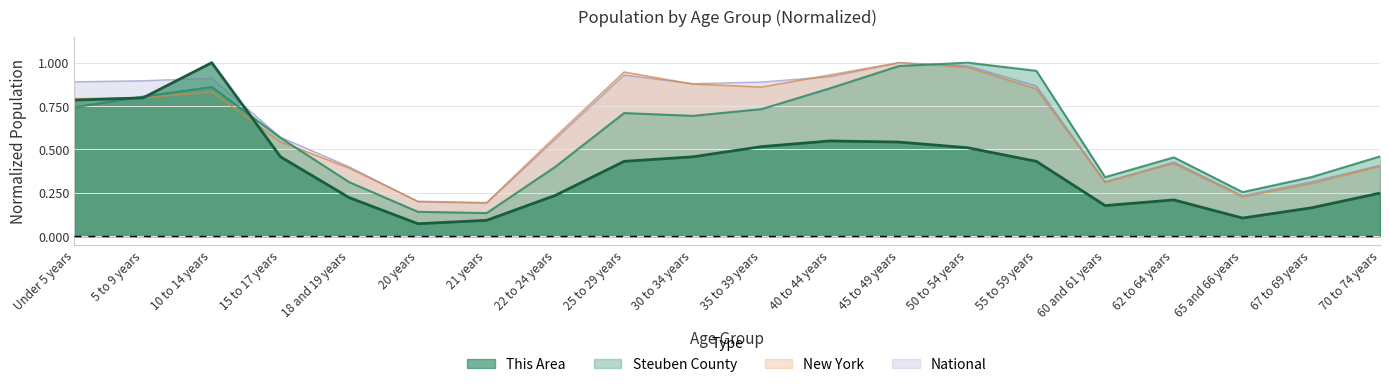

Reading right to left, list all the values displayed in this chart.

This Area: 70 to 74 years=0.2	67 to 69 years=0.2	65 and 66 years=0.1	62 to 64 years=0.2	60 and 61 years=0.2	55 to 59 years=0.4	50 to 54 years=0.5	45 to 49 years=0.5	40 to 44 years=0.5	35 to 39 years=0.5	30 to 34 years=0.5	25 to 29 years=0.4	22 to 24 years=0.2	21 years=0.1	20 years=0.1	18 and 19 years=0.2	15 to 17 years=0.5	10 to 14 years=1.0	5 to 9 years=0.8	Under 5 years=0.8
Steuben County: 70 to 74 years=0.5	67 to 69 years=0.3	65 and 66 years=0.3	62 to 64 years=0.5	60 and 61 years=0.3	55 to 59 years=1.0	50 to 54 years=1.0	45 to 49 years=1.0	40 to 44 years=0.9	35 to 39 years=0.7	30 to 34 years=0.7	25 to 29 years=0.7	22 to 24 years=0.4	21 years=0.1	20 years=0.1	18 and 19 years=0.3	15 to 17 years=0.6	10 to 14 years=0.9	5 to 9 years=0.8	Under 5 years=0.7
New York: 70 to 74 years=0.4	67 to 69 years=0.3	65 and 66 years=0.2	62 to 64 years=0.4	60 and 61 years=0.3	55 to 59 years=0.8	50 to 54 years=1.0	45 to 49 years=1.0	40 to 44 years=0.9	35 to 39 years=0.9	30 to 34 years=0.9	25 to 29 years=0.9	22 to 24 years=0.6	21 years=0.2	20 years=0.2	18 and 19 years=0.4	15 to 17 years=0.5	10 to 14 years=0.8	5 to 9 years=0.8	Under 5 years=0.8
National: 70 to 74 years=0.4	67 to 69 years=0.3	65 and 66 years=0.2	62 to 64 years=0.4	60 and 61 years=0.3	55 to 59 years=0.9	50 to 54 years=1.0	45 to 49 years=1.0	40 to 44 years=0.9	35 to 39 years=0.9	30 to 34 years=0.9	25 to 29 years=0.9	22 to 24 years=0.6	21 years=0.2	20 years=0.2	18 and 19 years=0.4	15 to 17 years=0.6	10 to 14 years=0.9	5 to 9 years=0.9	Under 5 years=0.9